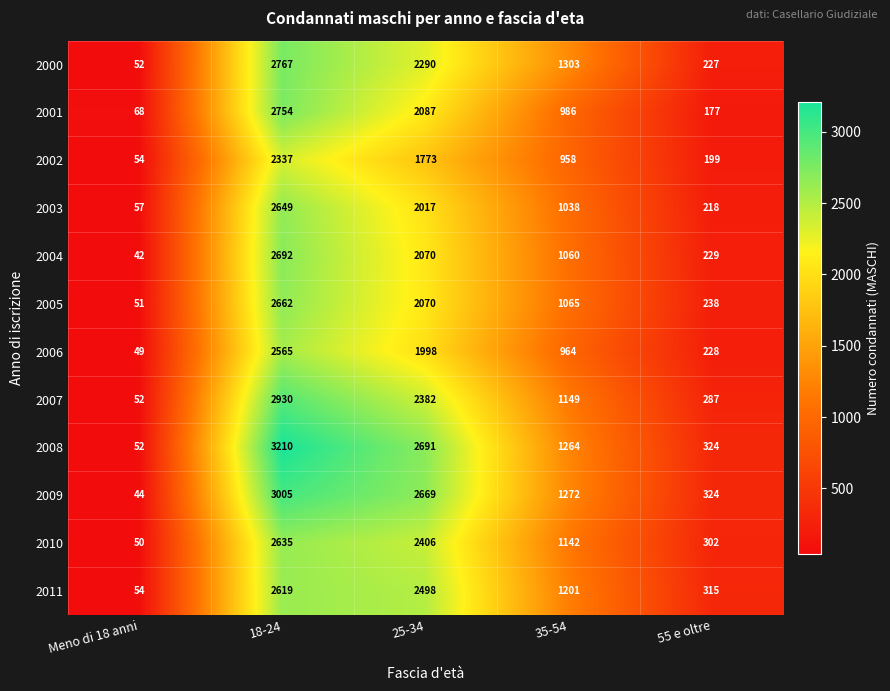

What is the spread (max minus min) of values at 55 e oltre?

147